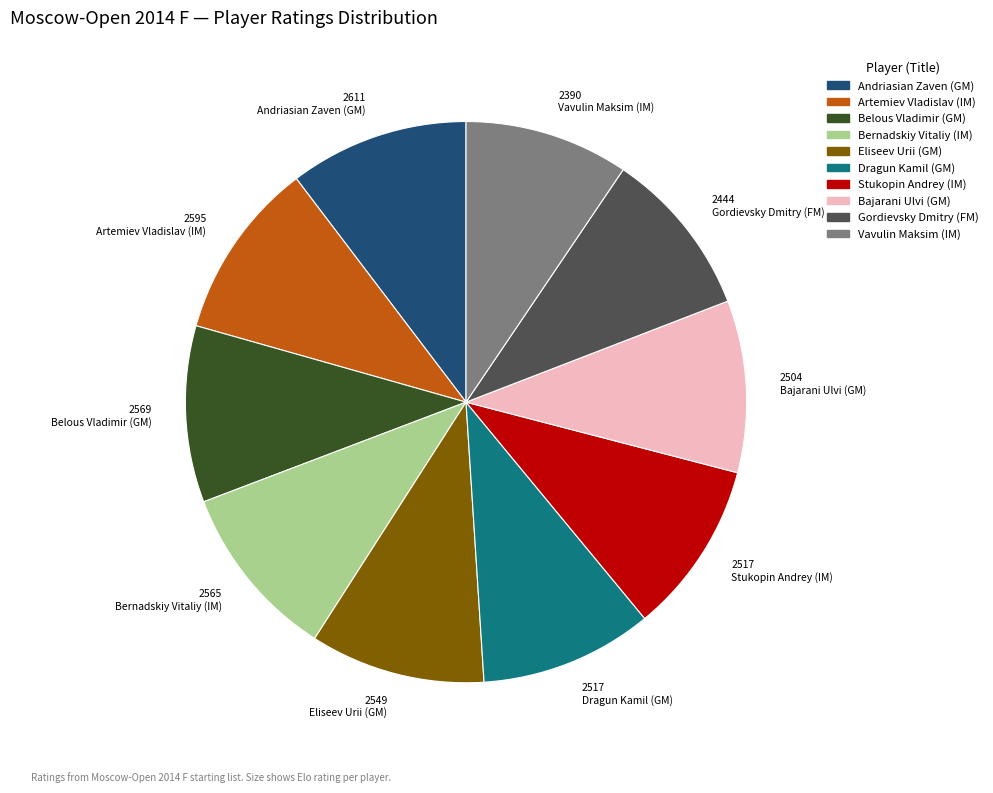

Do Bajarani Ulvi (GM) and Vavulin Maksim (IM) together represent more than half of the pie?

No